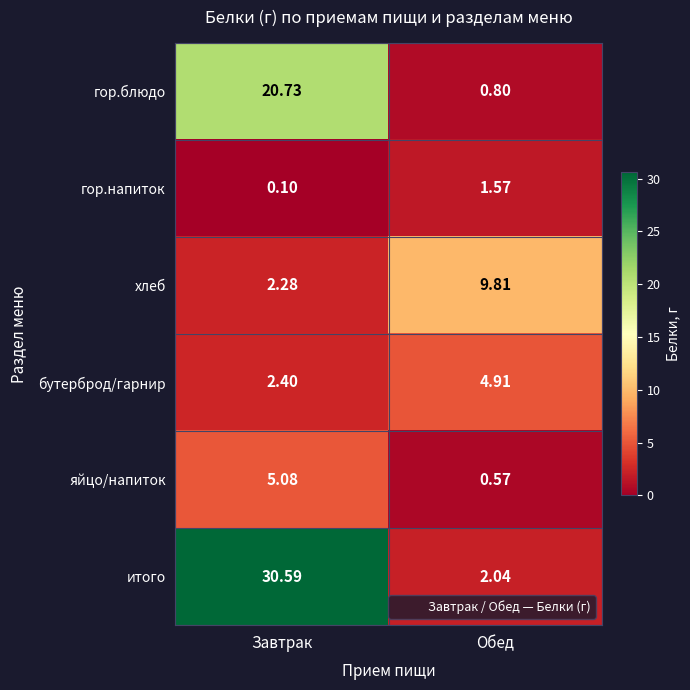

Where is бутерброд/гарнир nearest to the value 3?

Завтрак